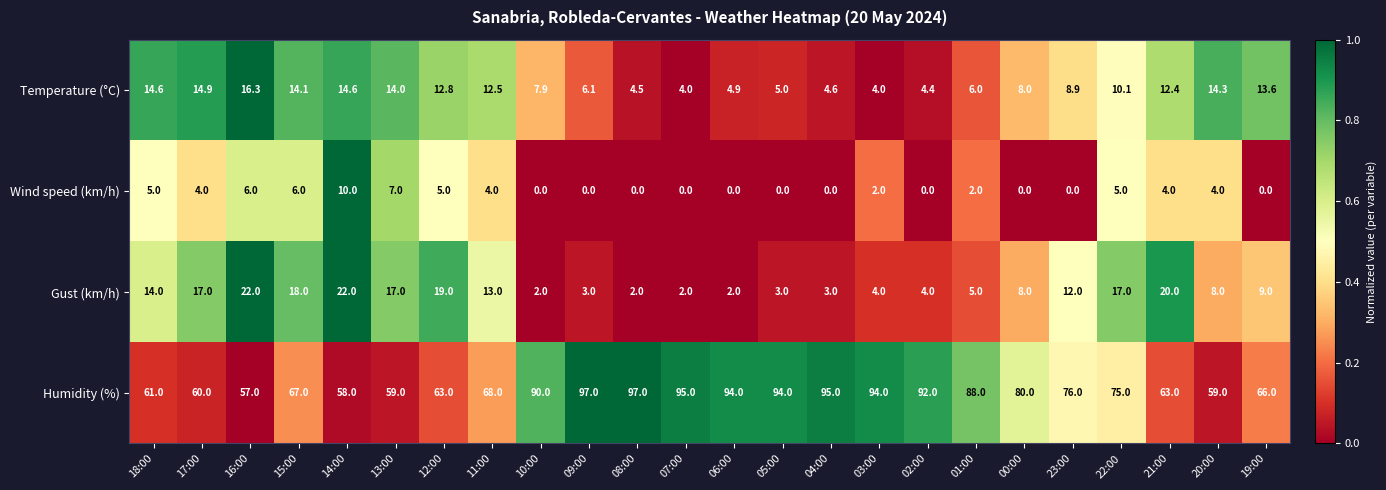

Is the value of Wind speed (km/h) at 09:00 greater than the value of Temperature (°C) at 20:00?

No